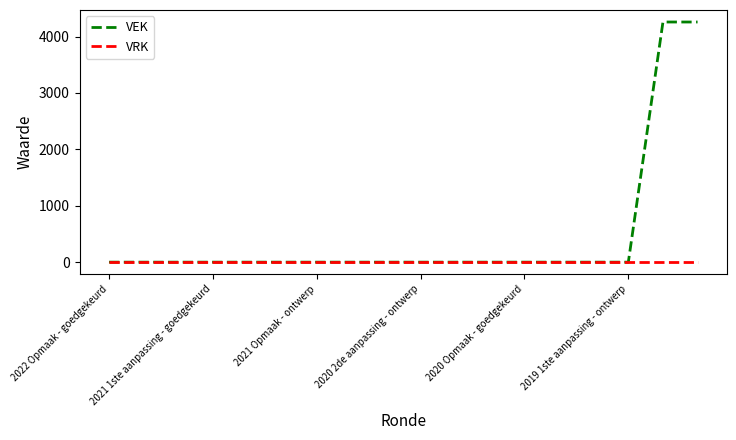

Which series has the widest spread of values?

VEK